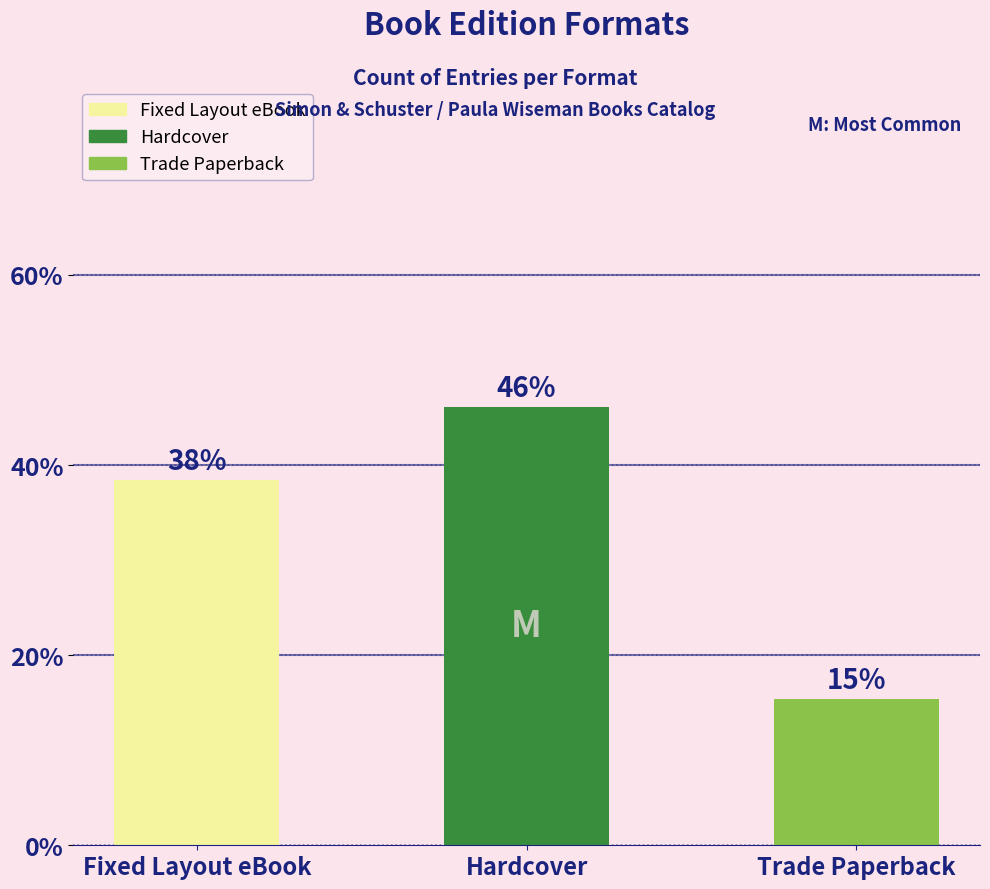

What is the sum of all values?

100.0